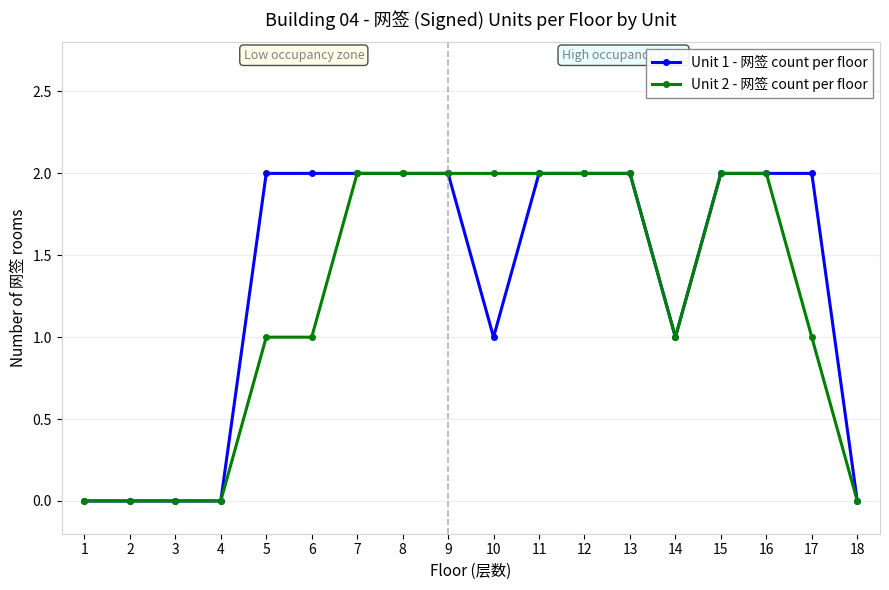

Rank the series at 5 from highest to lowest value.

Unit 1 - 网签 count per floor, Unit 2 - 网签 count per floor